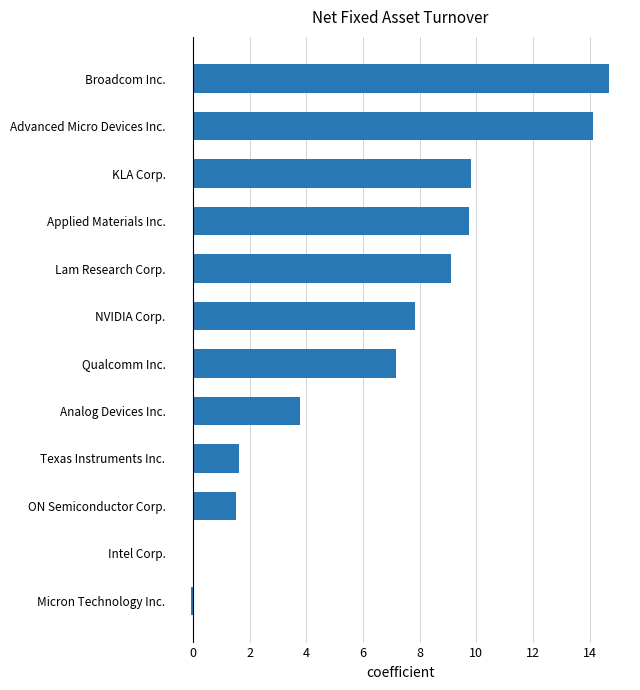

Are the bars horizontal?

Yes